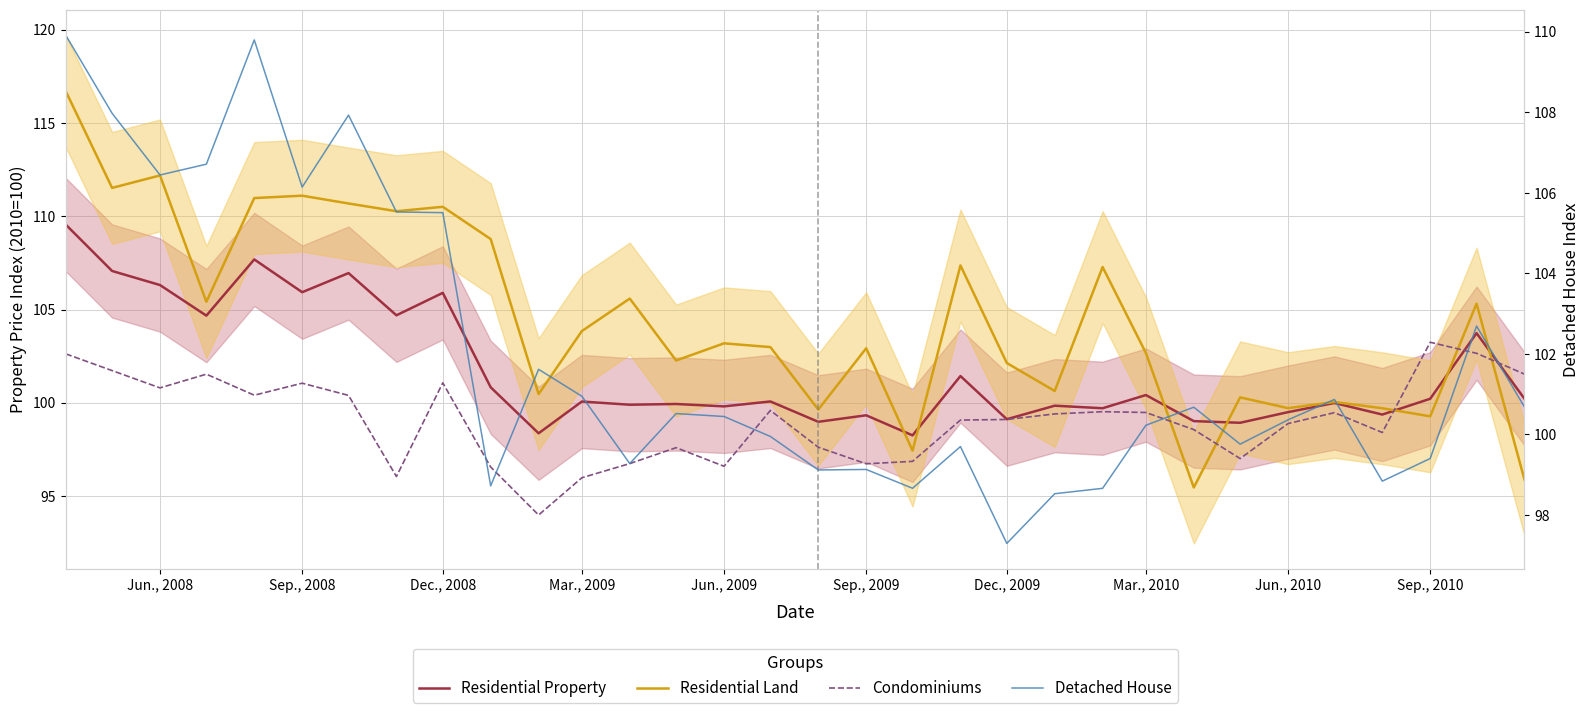

True or false: Condominiums and Detached House cross at least once.

True